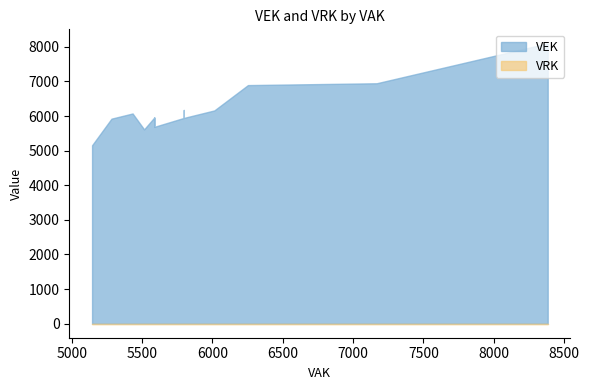

Is the value of VEK at 6014 greater than the value of VRK at 7168?

Yes